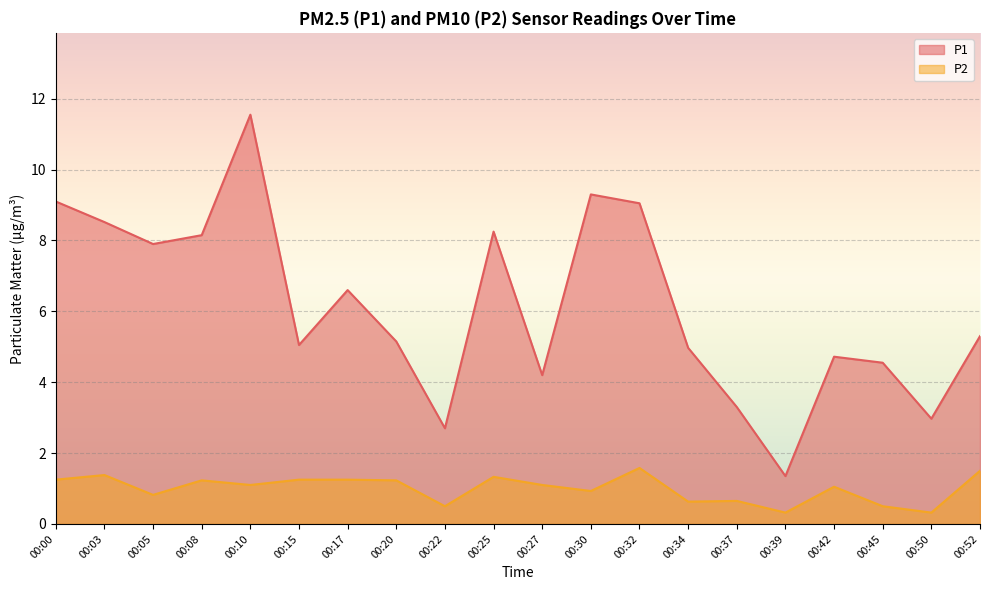

Between 00:30 and 00:39, which is larger?

00:30